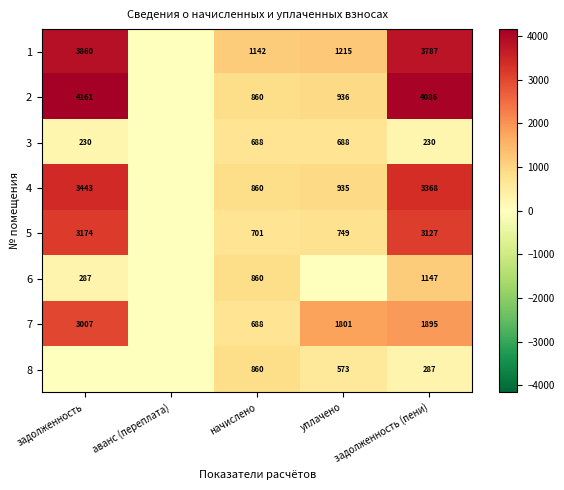

True or false: 7 has a value of 3007 at задолженность.

True